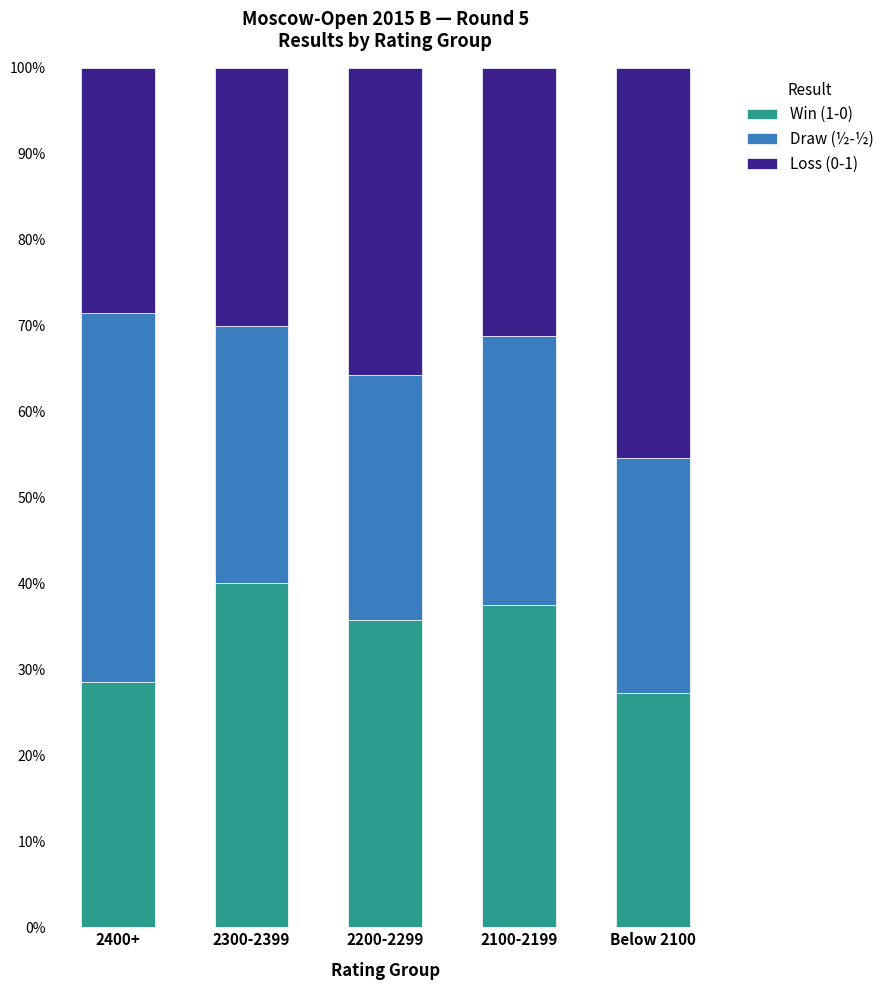

What is the highest value of the Win (1-0) series?

40.0